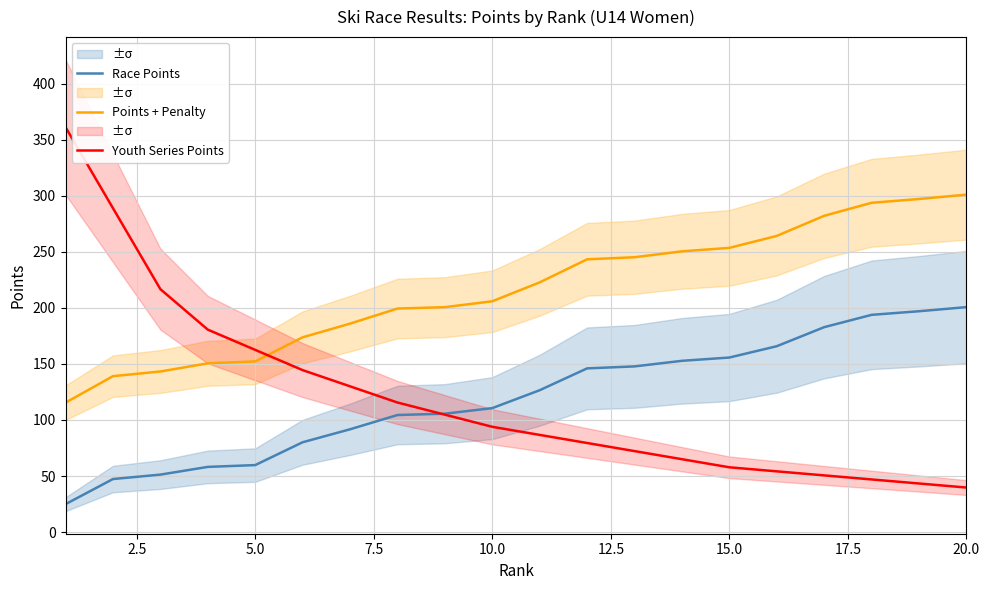

Is it true that Youth Series Points equals 57.2 at 20.0?

False